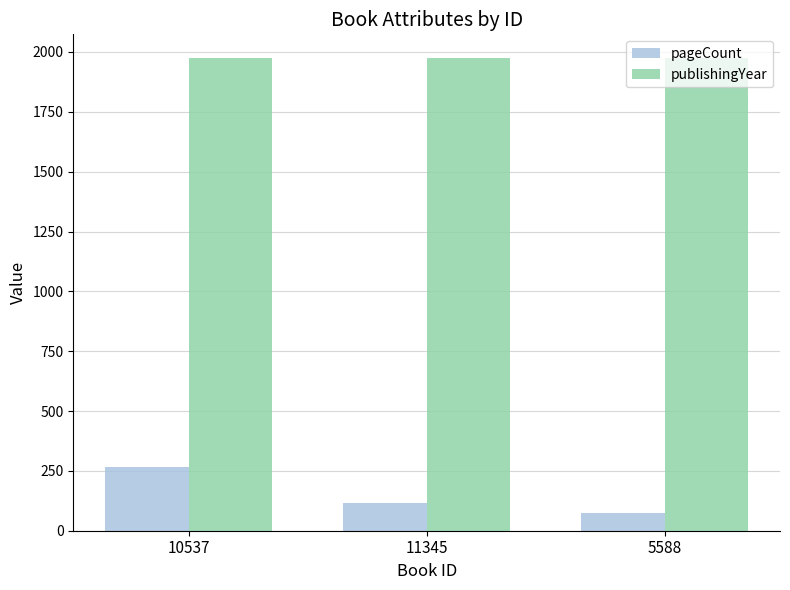

How many values in the publishingYear series are below 1974?

1